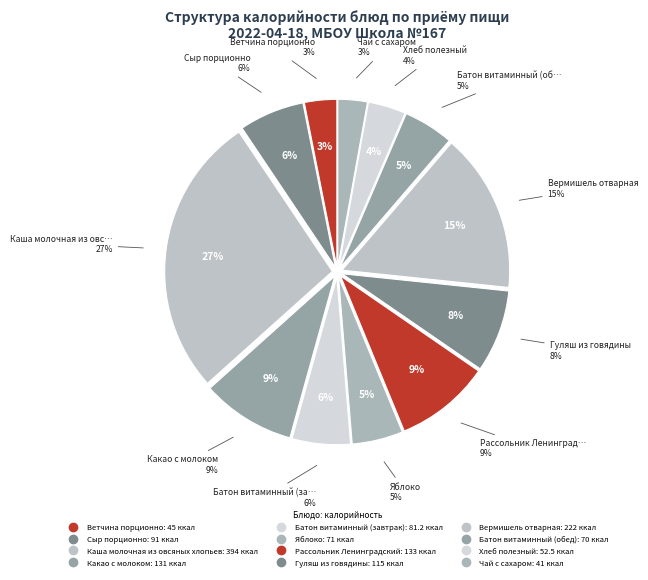

Is the sum of Сыр порционно and Рассольник Ленинградский greater than half?

No